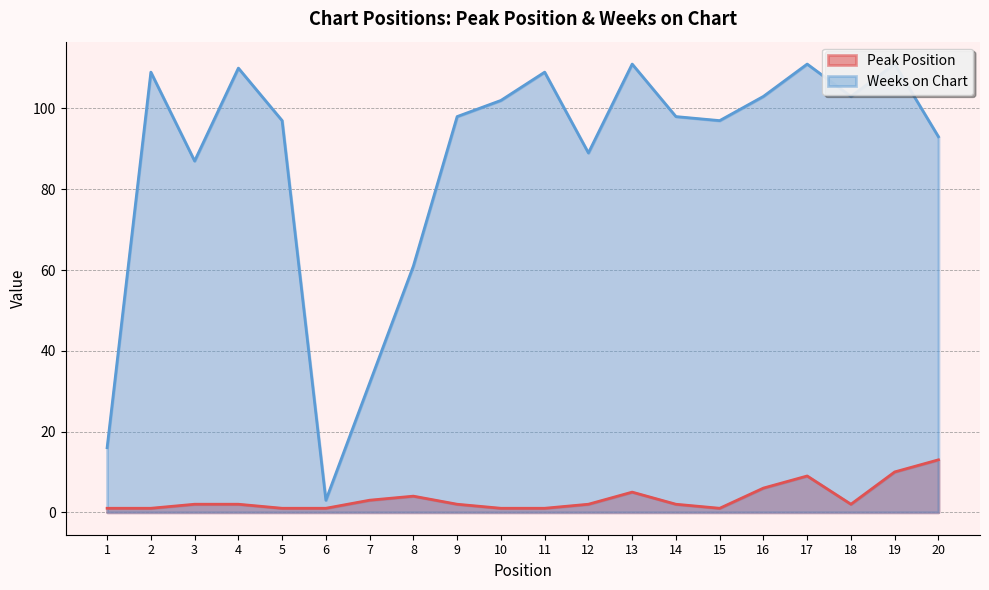

How many lines are shown in the chart?

2